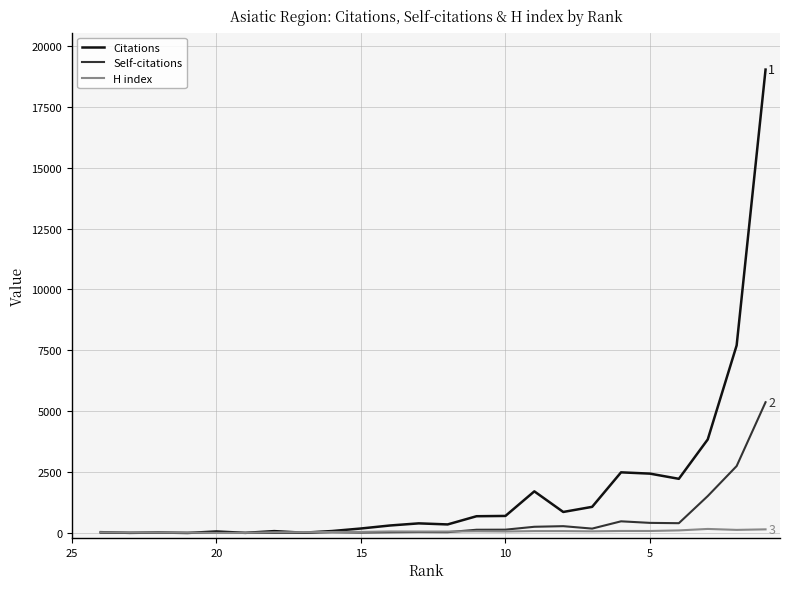

Which series has the largest total across all categories?

Citations